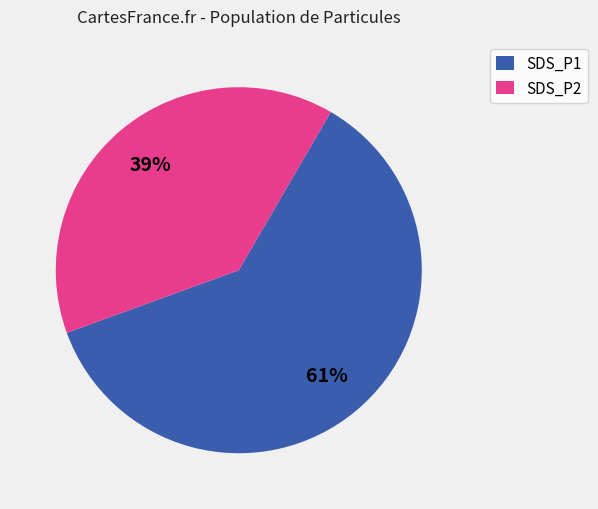

To the nearest percent, what is the difference between the SDS_P2 and SDS_P1 slice percentages?

22%